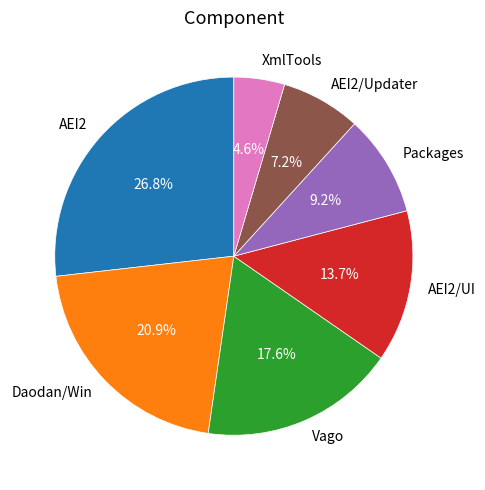

What is the largest slice in the pie chart?

AEI2